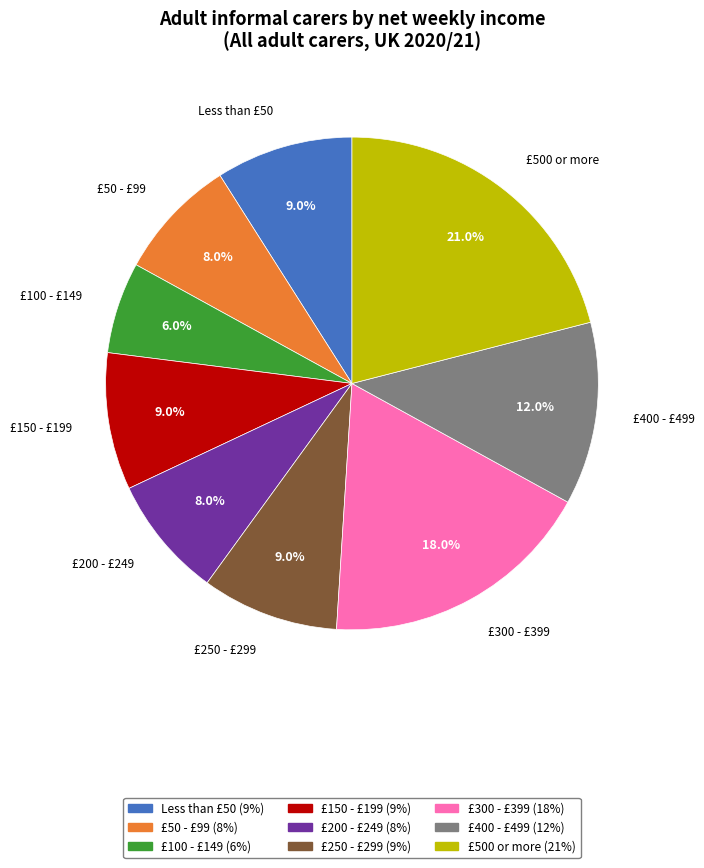

The £300 - £399 slice represents 18% of the pie. True or false?

True